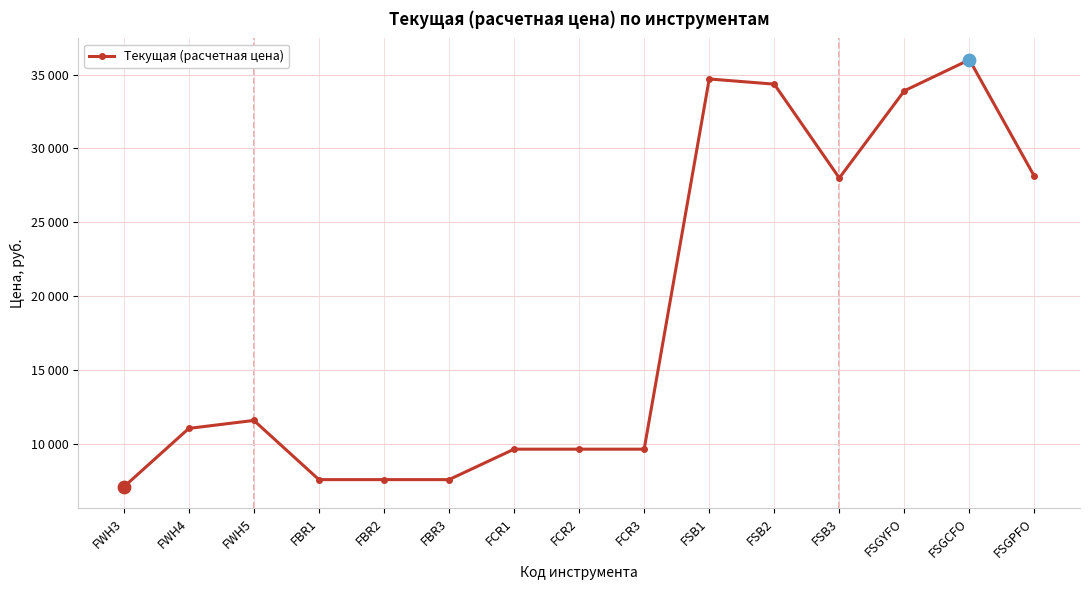

Is this an area chart (filled region under the line)?

No